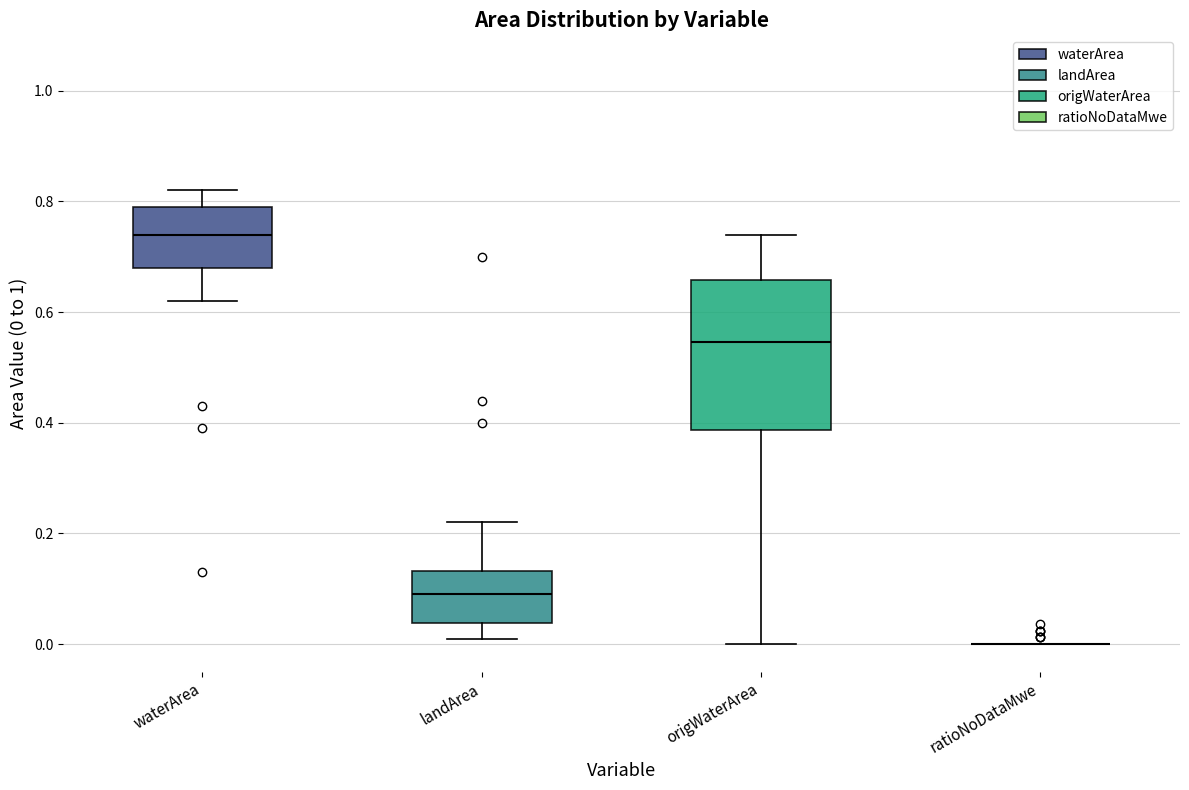

Reading left to right, read every box against the y-axis: the position of its median line, the range the box covers, and the ends of its whiskers. The values are not printed on the chart, so give them approximately, as read against the axis.

waterArea: median 0.74, box 0.68 to 0.80, whiskers 0.62 to 0.82
landArea: median 0.10, box 0.04 to 0.14, whiskers 0.02 to 0.22
origWaterArea: median 0.54, box 0.38 to 0.66, whiskers 0.00 to 0.74
ratioNoDataMwe: box collapsed to a line at 0.00, whiskers 0.00 to 0.00